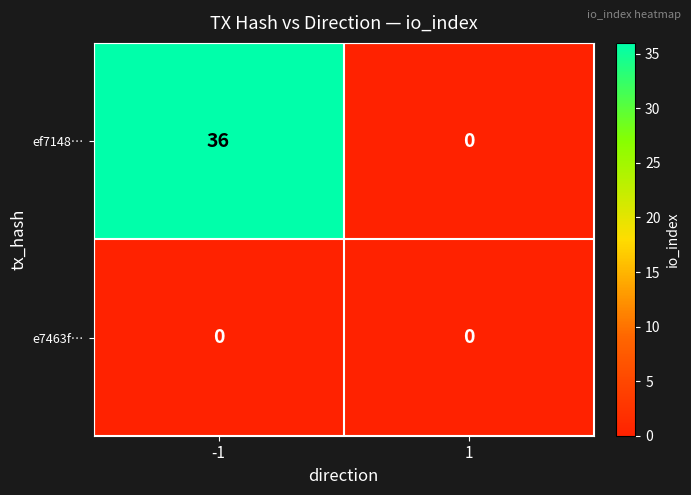

Count the number of data series in this chart.

2